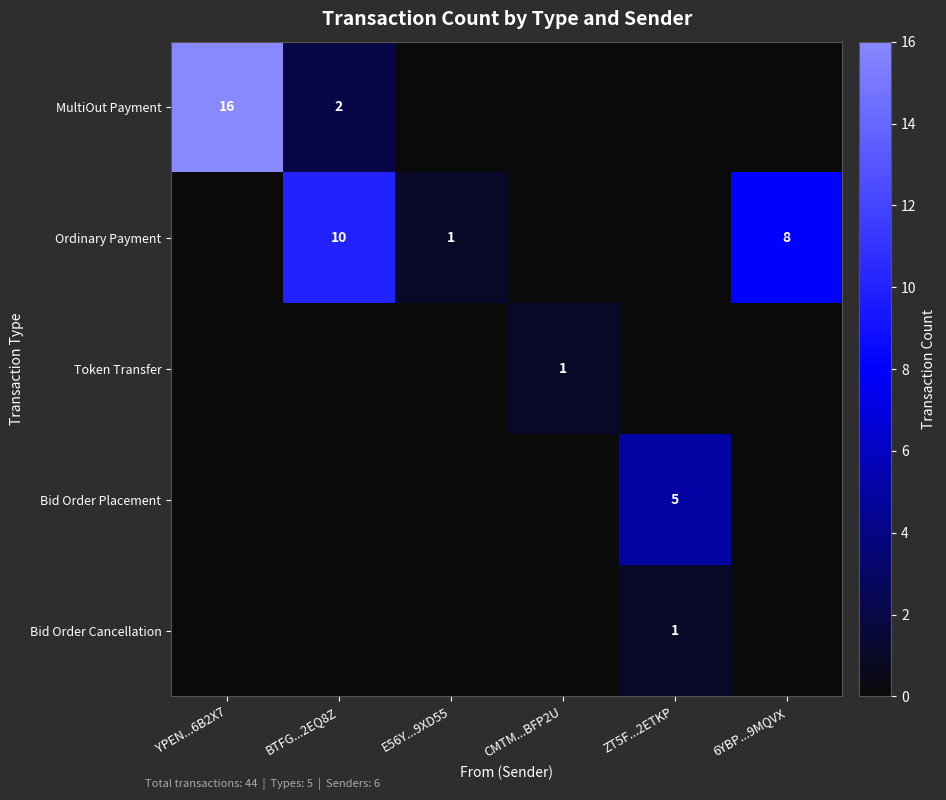

True or false: MultiOut Payment has a value of 2 at BTFG...2EQ8Z.

True